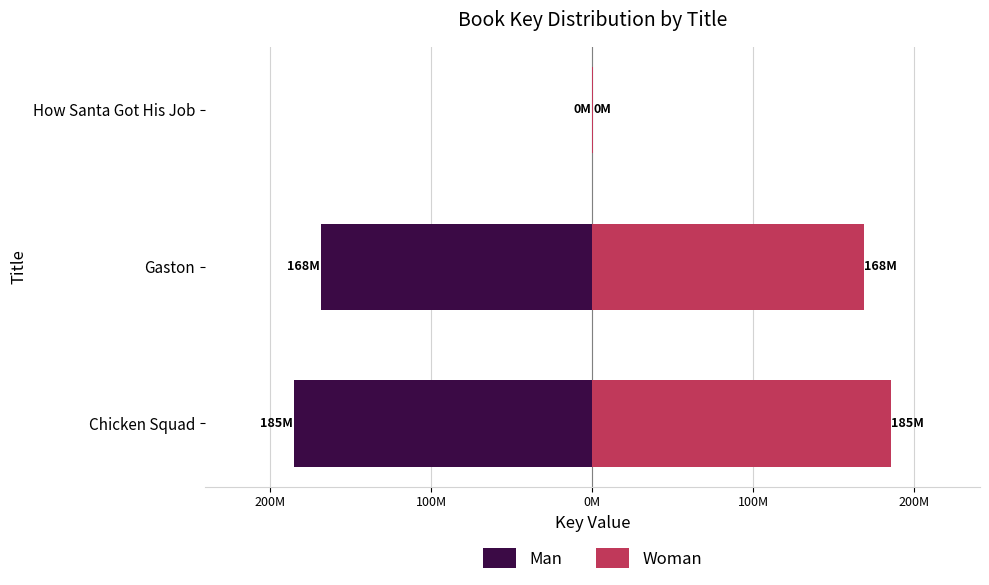

Reading left to right, extract all data points from this chart.

Man: -185.3	-168.5	-0.3
Woman: 185.3	168.5	0.3